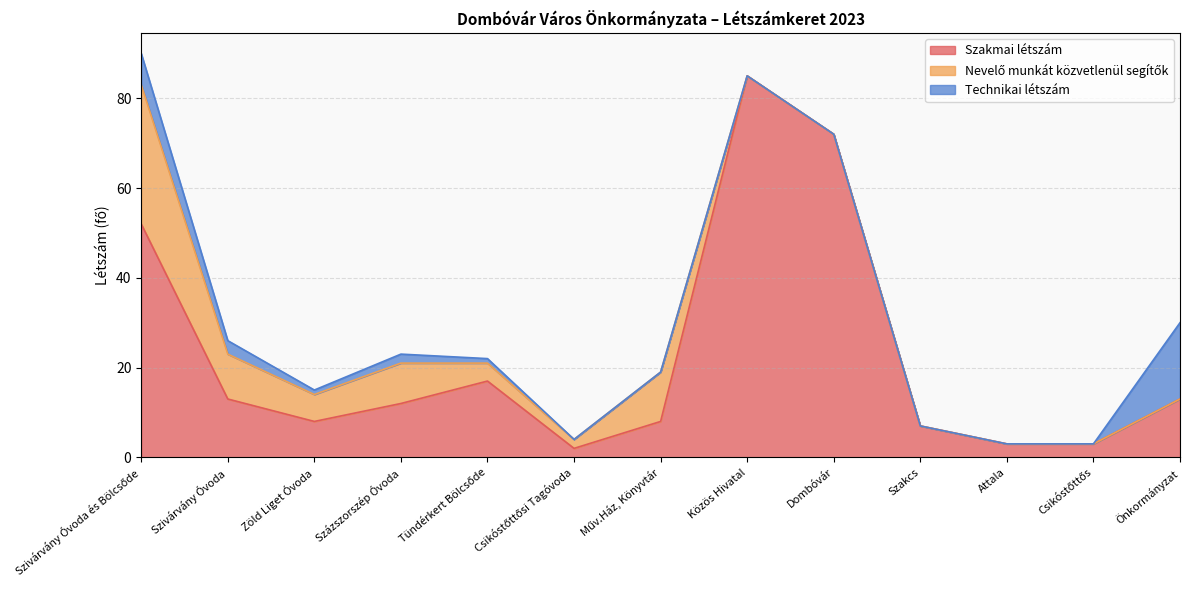

What is the label of the 11th point from the right?

Zöld Liget Óvoda